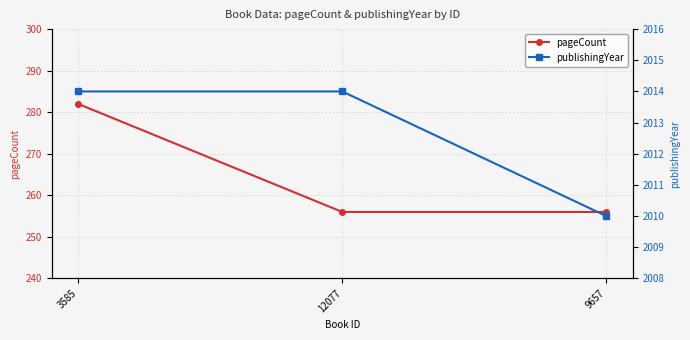

Is it true that pageCount equals 154 at 12077?

False